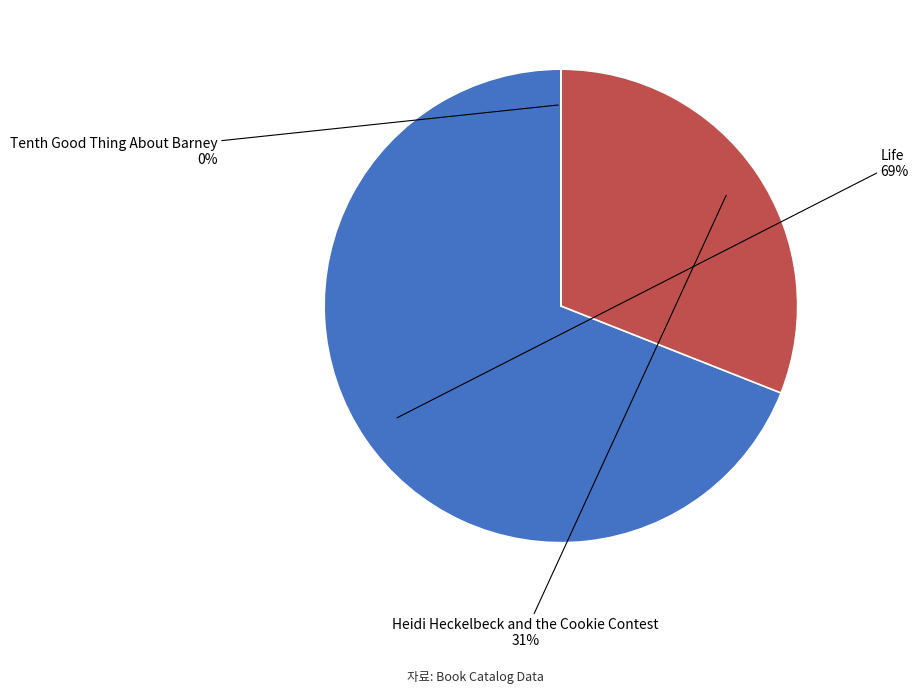

Which slice is the largest?

Life